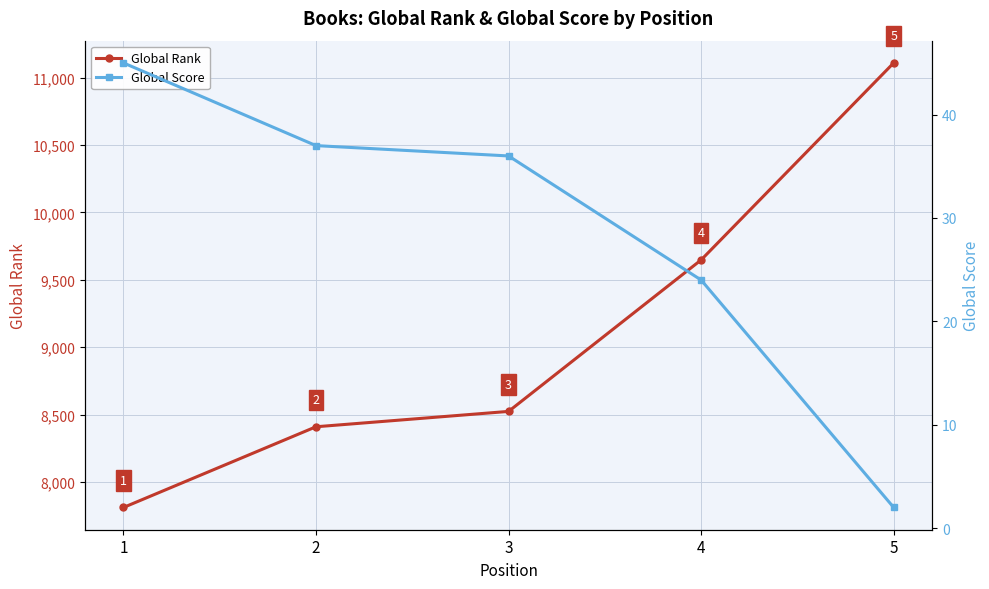

What is the average value of the Global Rank series?

9101